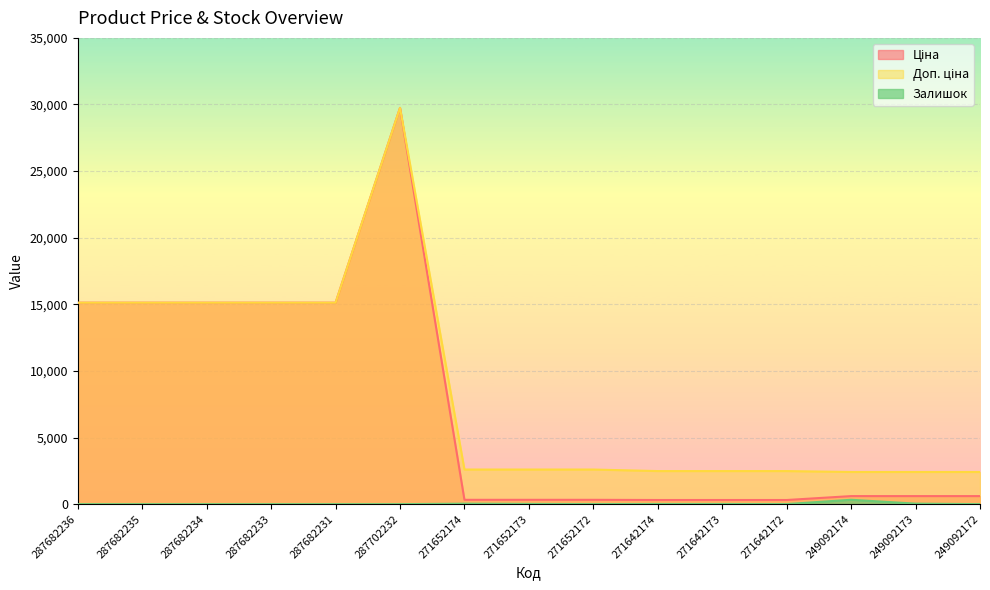

Where does the Ціна series first go above 603?

287682236